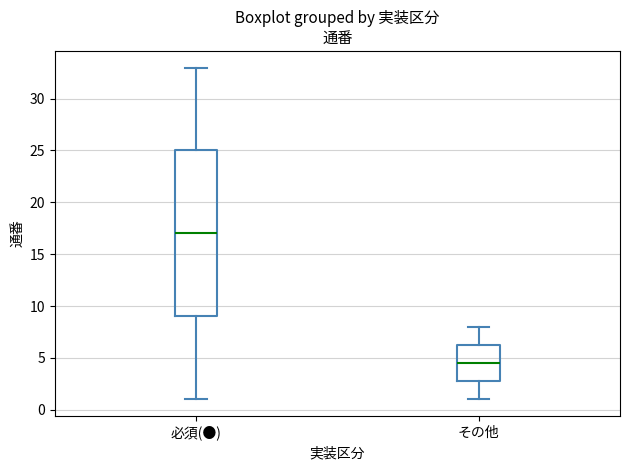

Reading left to right, read every box against the y-axis: the position of its median line, the range the box covers, and the ends of its whiskers. The values are not printed on the chart, so give them approximately, as read against the axis.

必須(●): median 17.0, box 9.0 to 25.0, whiskers 1.0 to 33.0
その他: median 4.5, box 3.0 to 6.5, whiskers 1.0 to 8.0